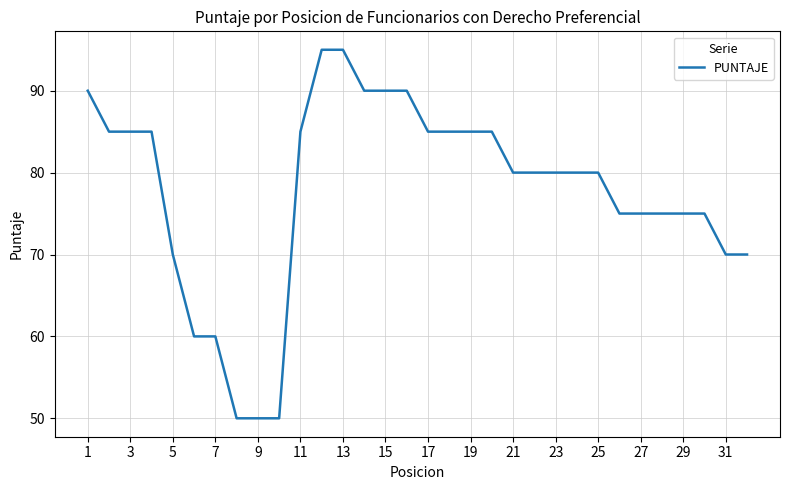

What is the smallest value displayed?

50